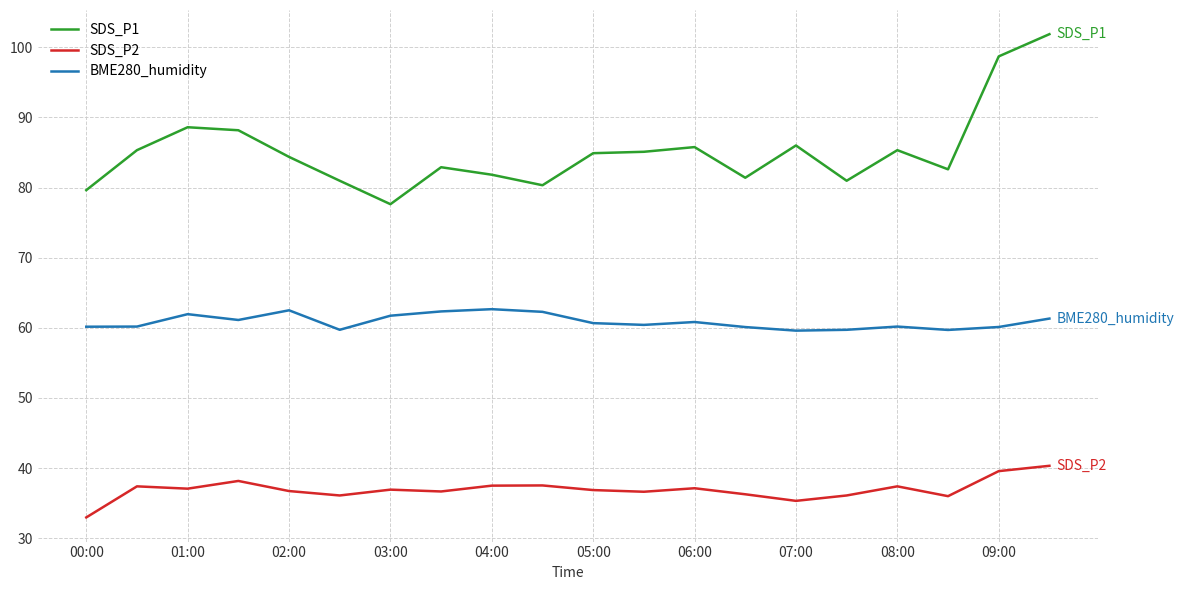

What is the difference between the maximum and minimum values in the BME280_humidity series?

3.1